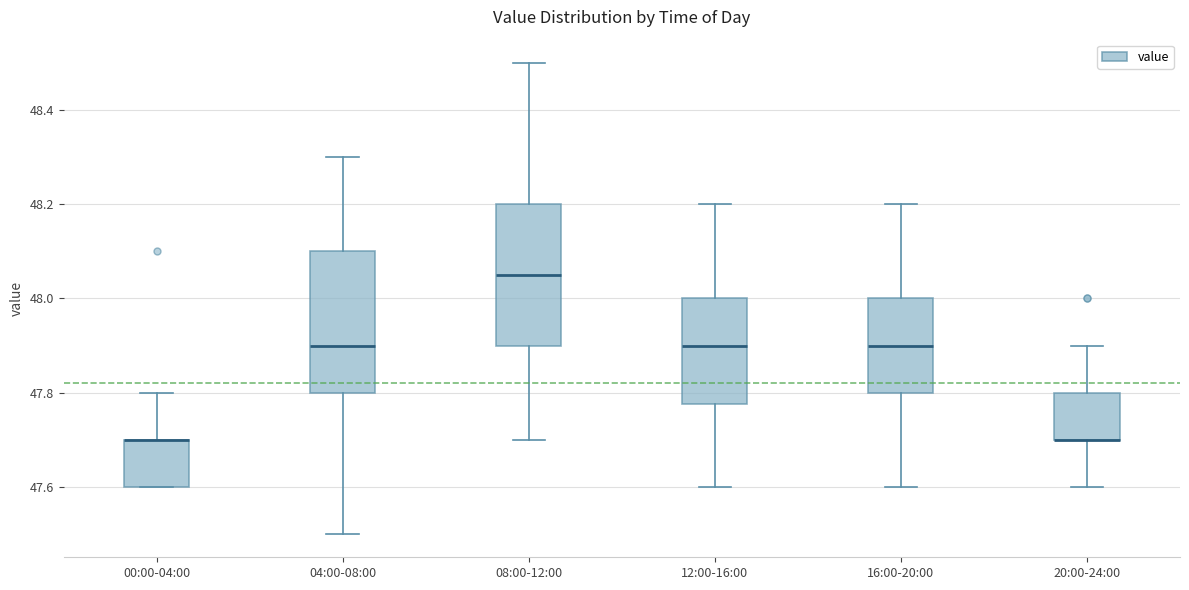

Where does the upper whisker of the box for 16:00-20:00 end on the y-axis? The values are not printed on the chart, so give them approximately, as read against the axis.

48.20